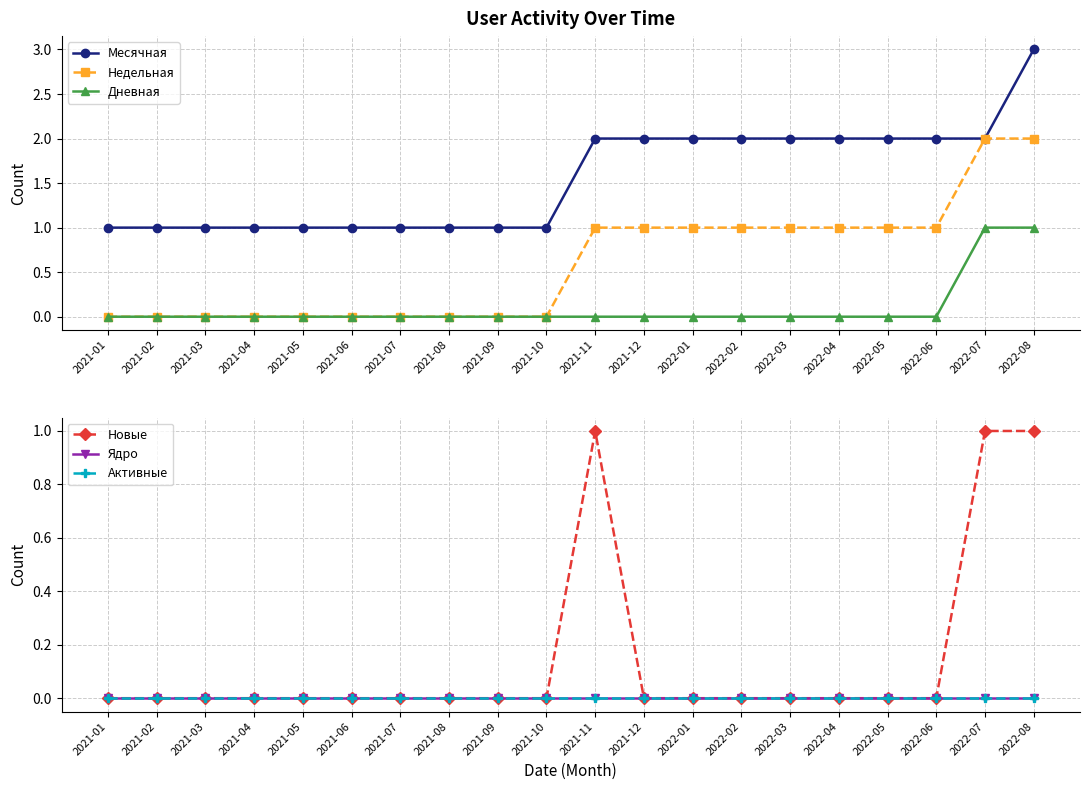

List the series in order of their peak value, highest first.

Месячная, Недельная, Дневная, Новые, Ядро, Активные